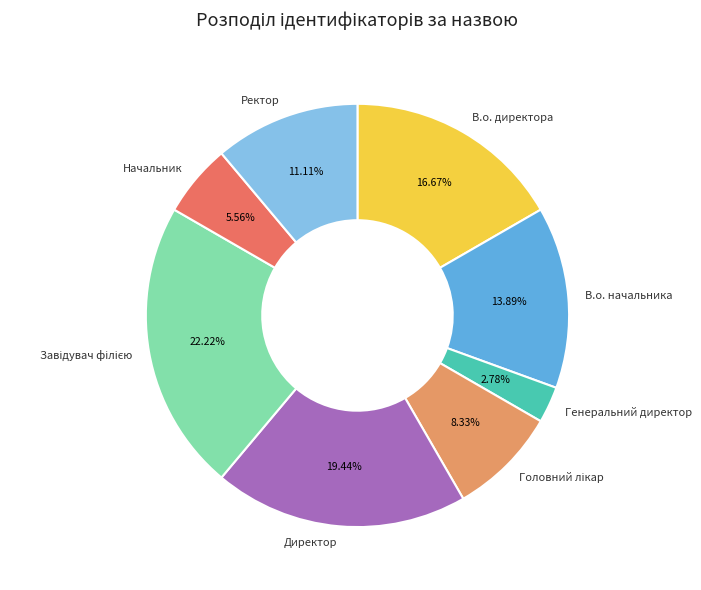

To the nearest percent, what is the difference between the Начальник and Директор slice percentages?

14%